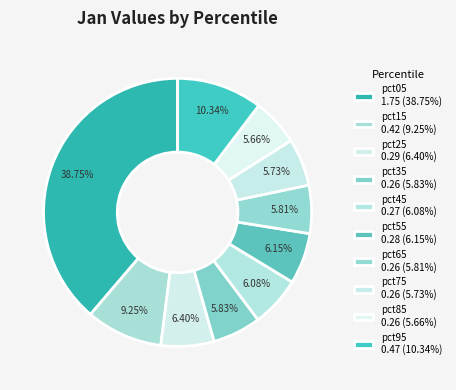

To the nearest percent, what is the difference between the largest and smallest slice percentages?

33%